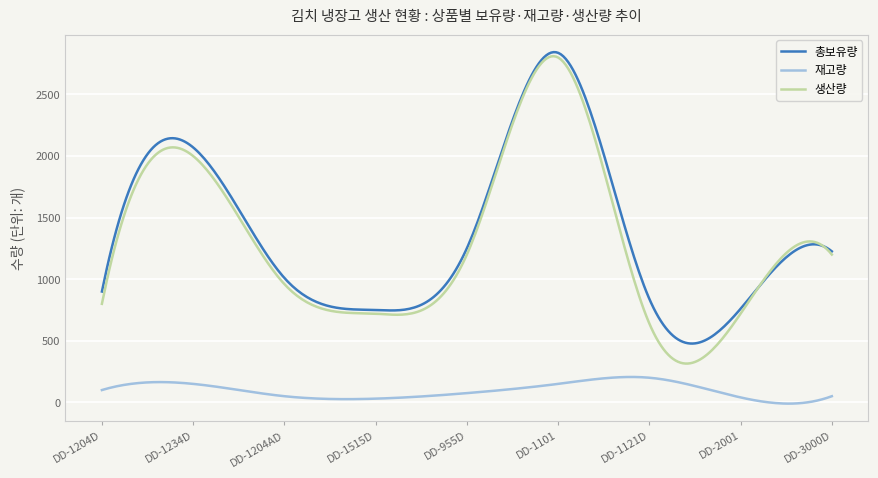

True or false: 총보유량 and 재고량 intersect in this chart.

False